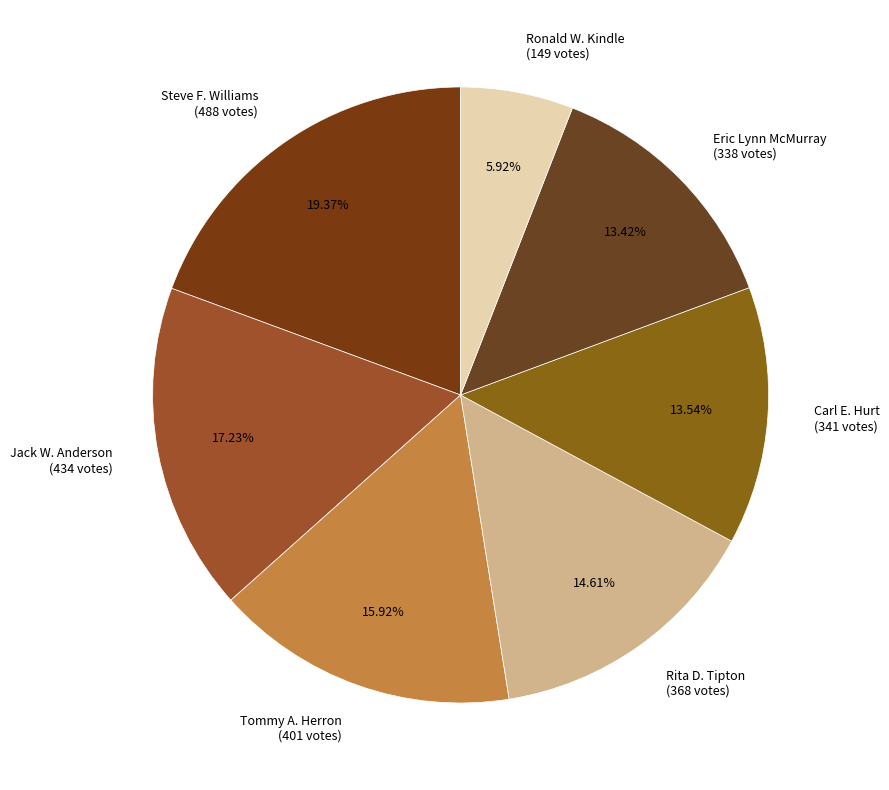

What is the ratio of the value at Tommy A. Herron (401 votes) to the value at Rita D. Tipton (368 votes)?

1.1